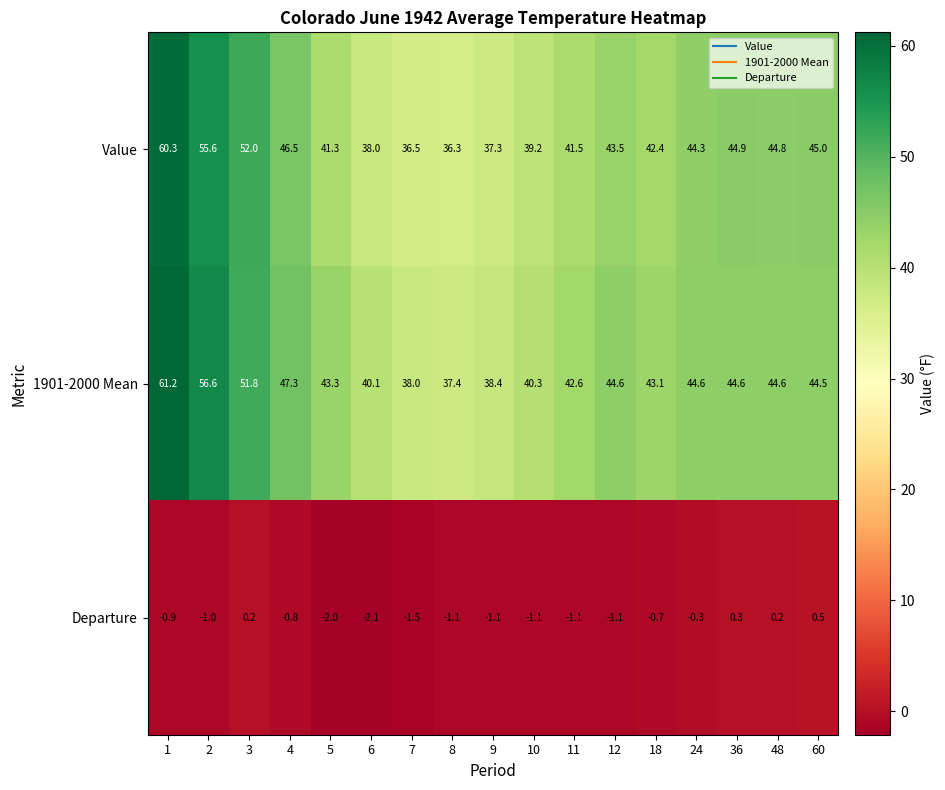

Which series changed the most between 7 and 8?

1901-2000 Mean